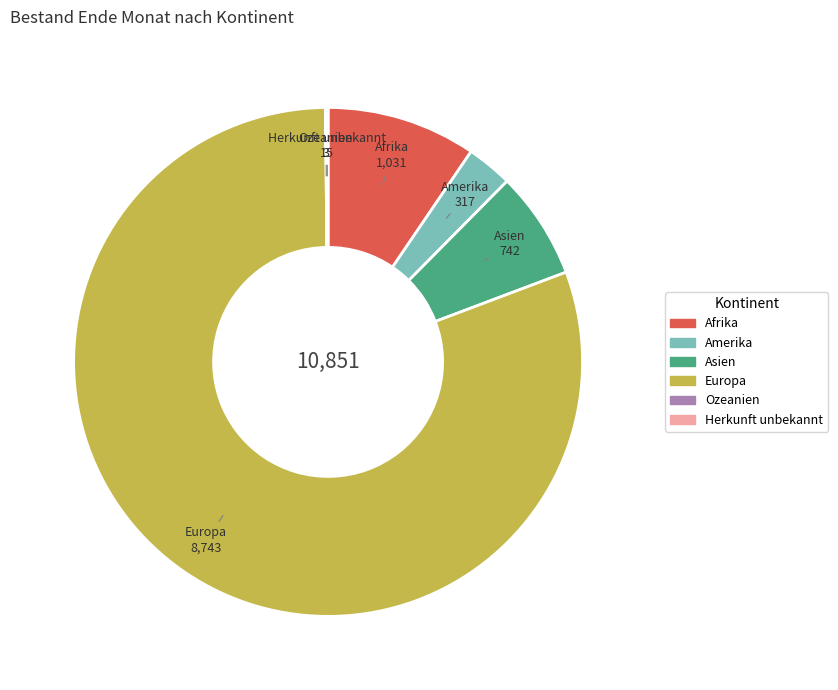

What is the largest slice in the pie chart?

Europa